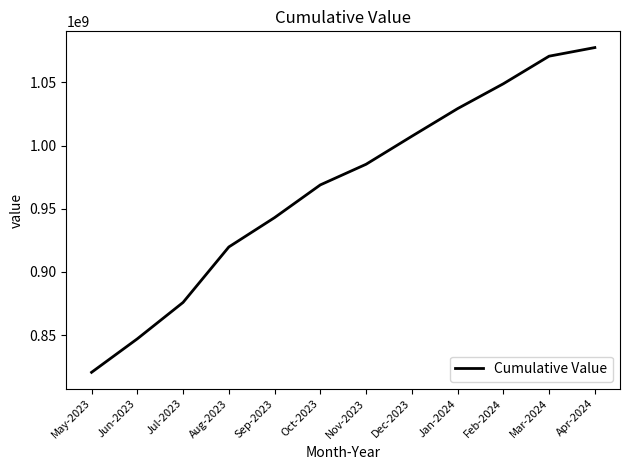

Read the value at Sep-2023, to the nearest 50.

943009750